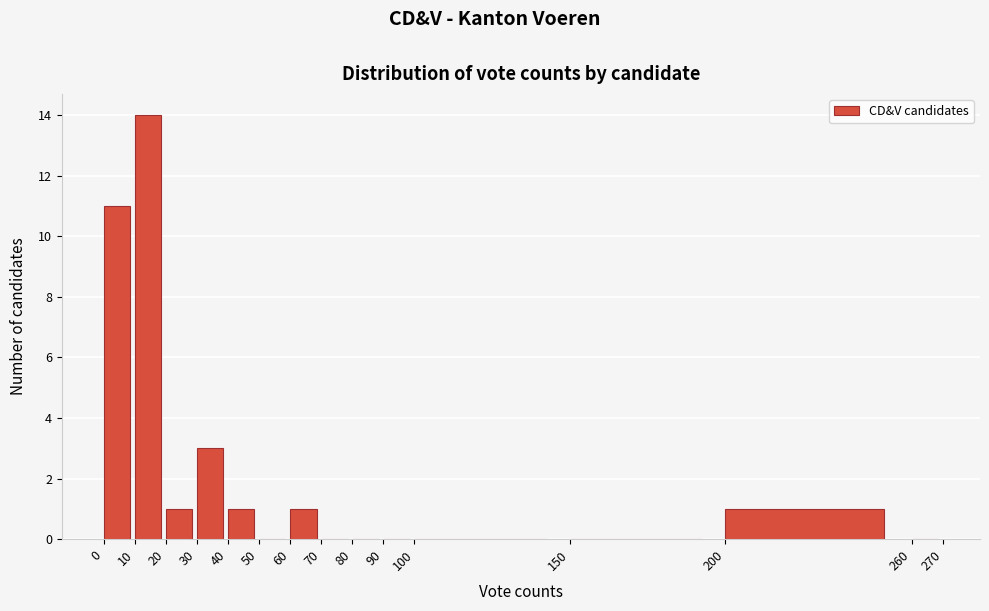

Which range on the x-axis has the tallest bar?

10 to 20